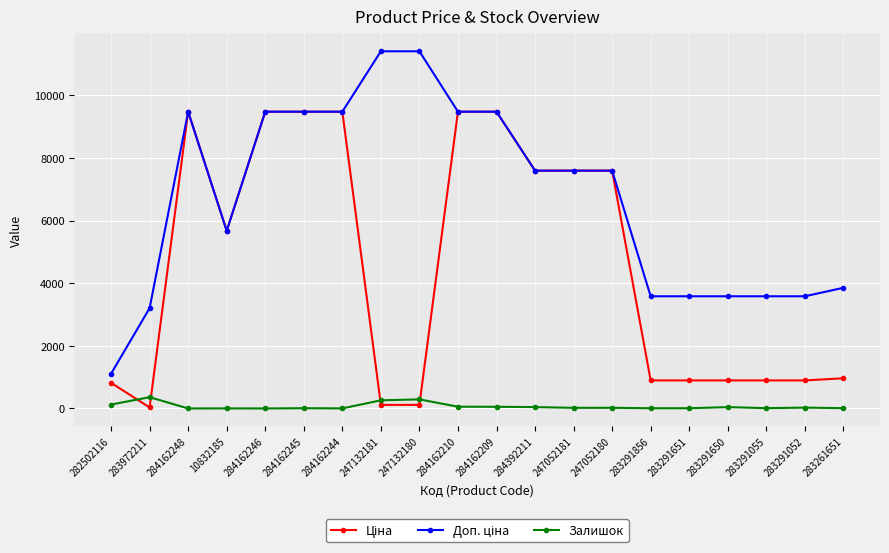

What is the spread (max minus min) of values at 284162248?

9480.1